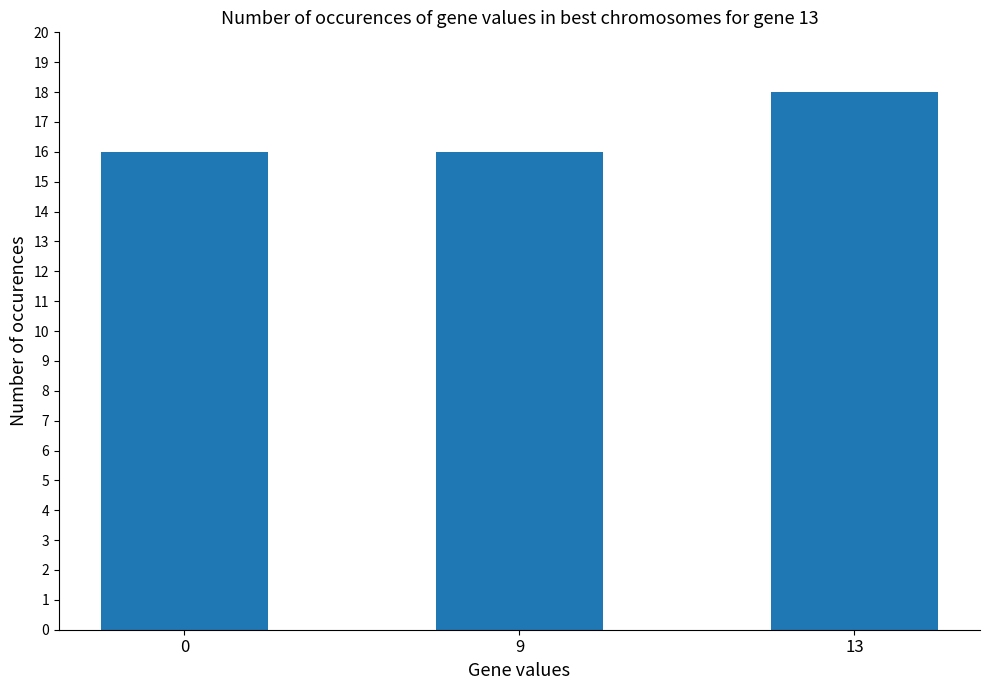

Count the number of categories in the chart.

3